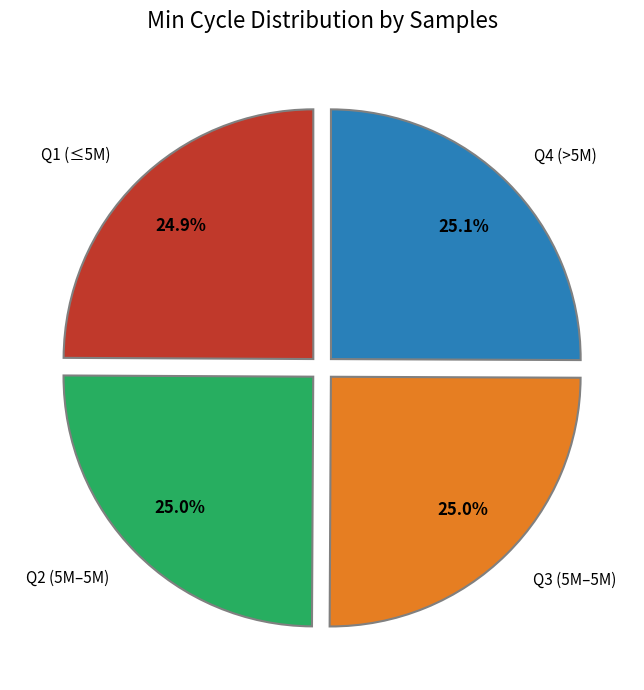

Combined, what portion of the pie is Q1 (≤5M) and Q2 (5M–5M)?

49.9%